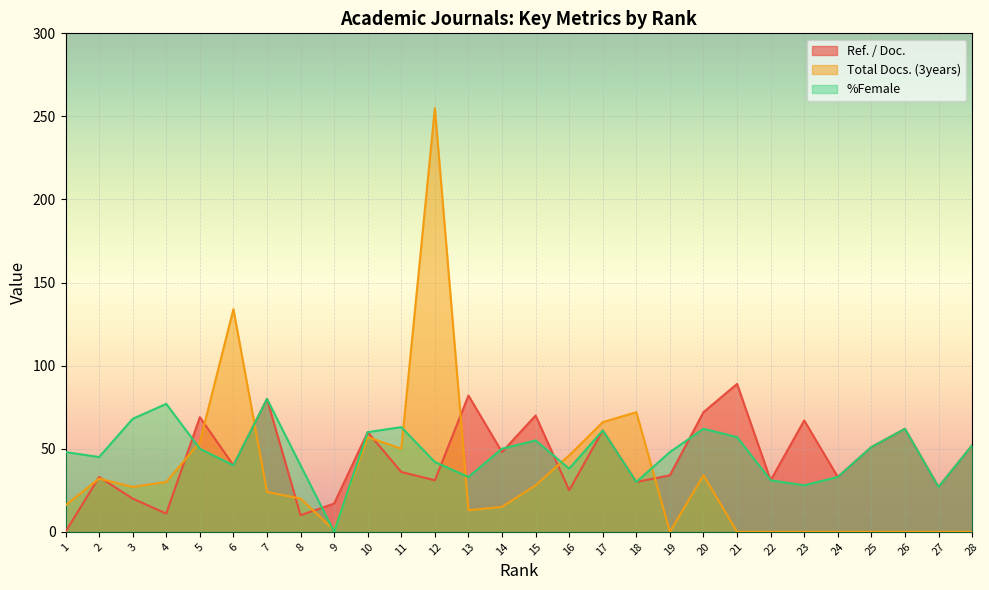

What is the value of the Total Docs. (3years) point at the 18th from the left?

72